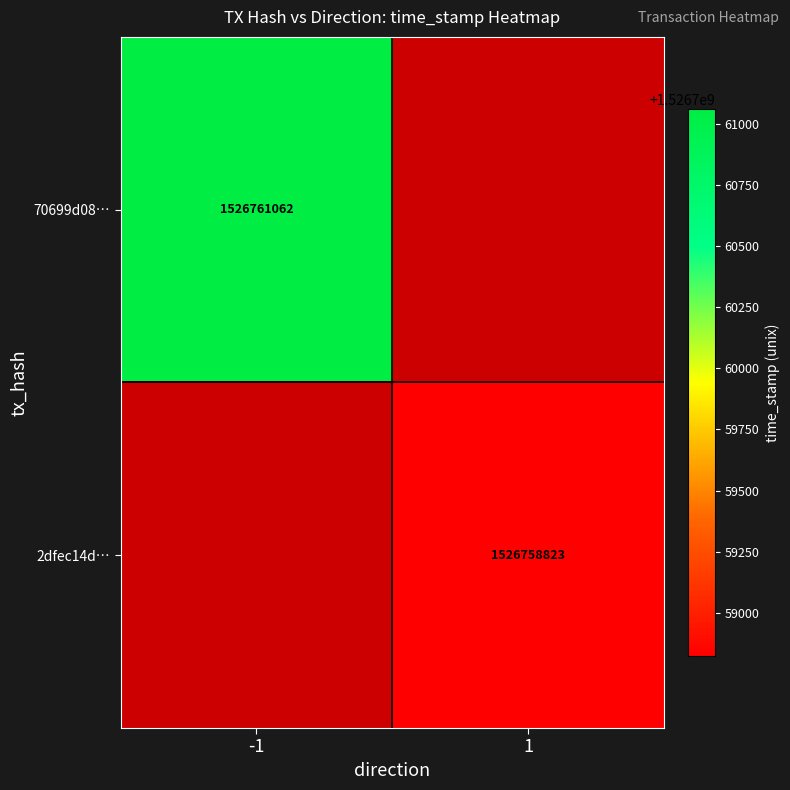

Is it true that 70699d08… equals 2171694336 at -1?

False